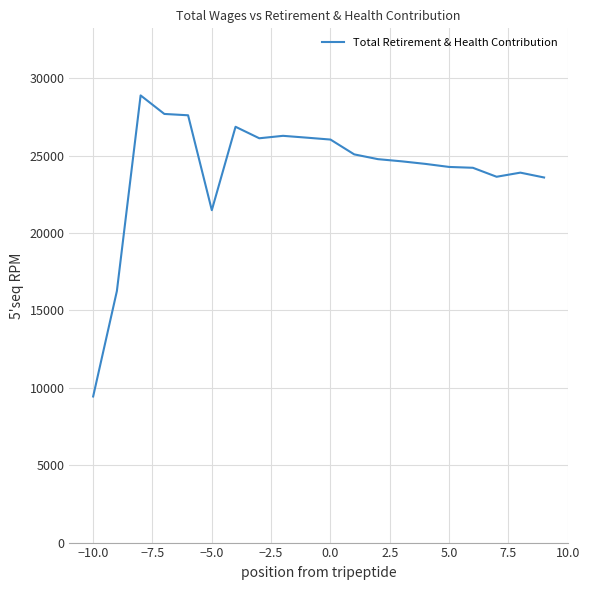

What is the average value?

24065